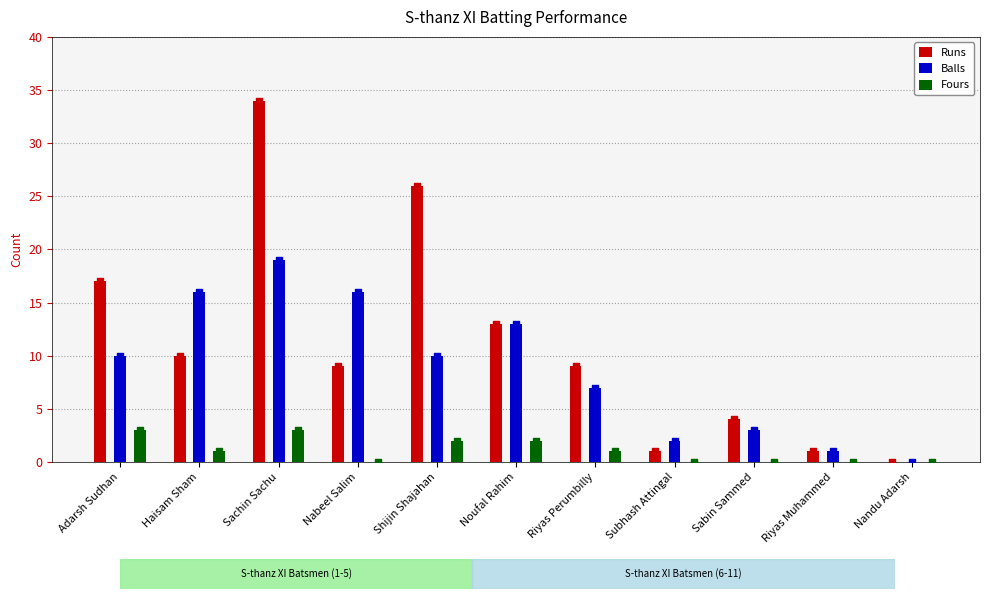

Is the value of Fours at Noufal Rahim greater than the value of Balls at Nabeel Salim?

No